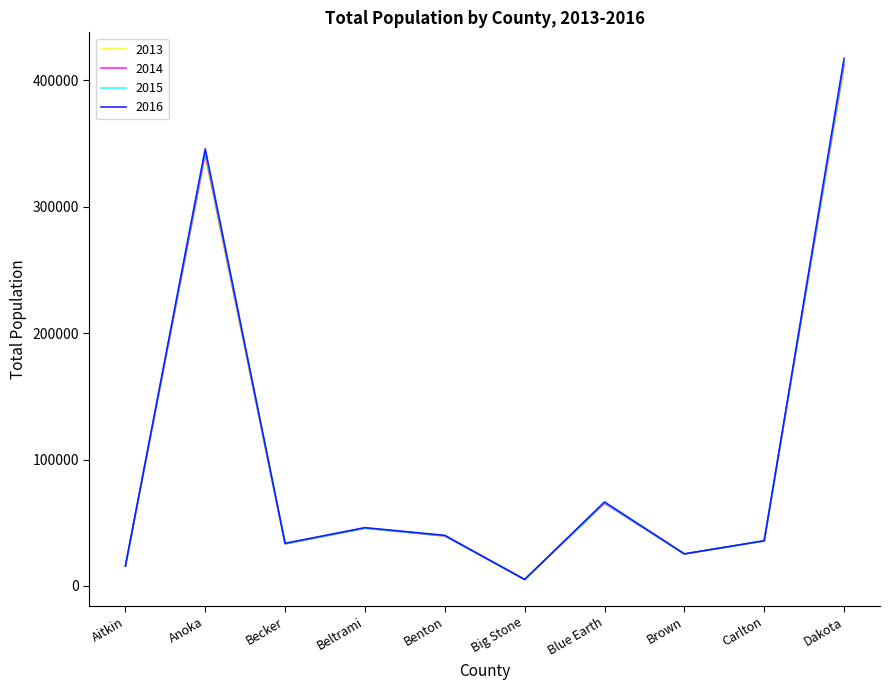

Where is the first local maximum for 2016?

Anoka